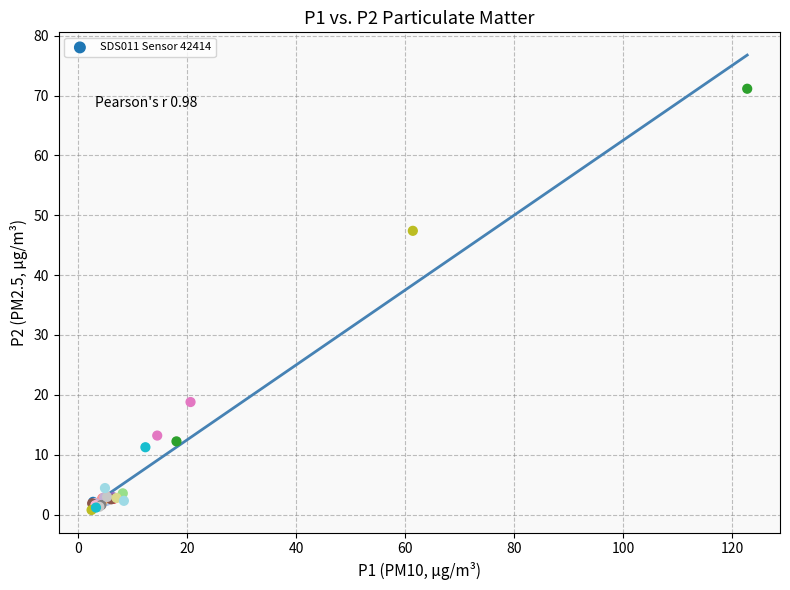

What Y value in the scatter plot is closest to 35?

47.4